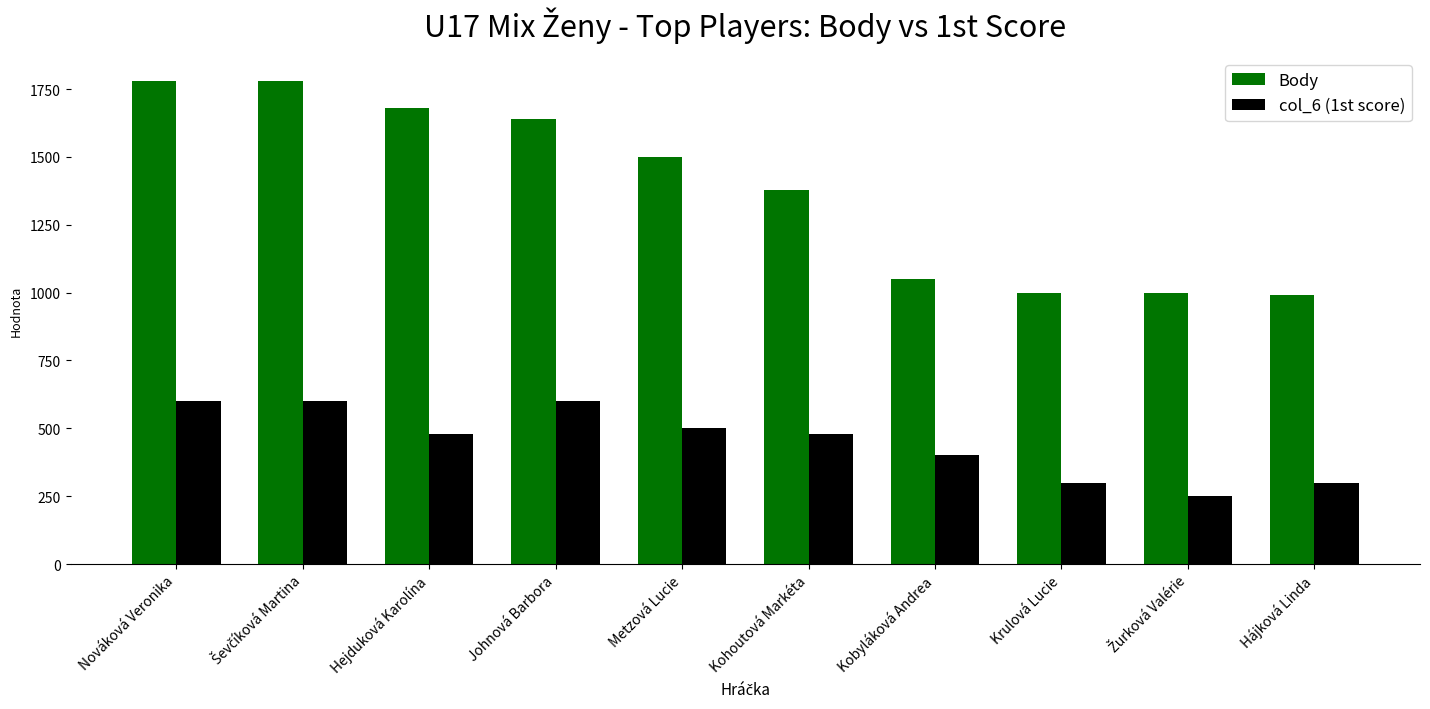

What is the total value across all series at Hájková Linda?

1290